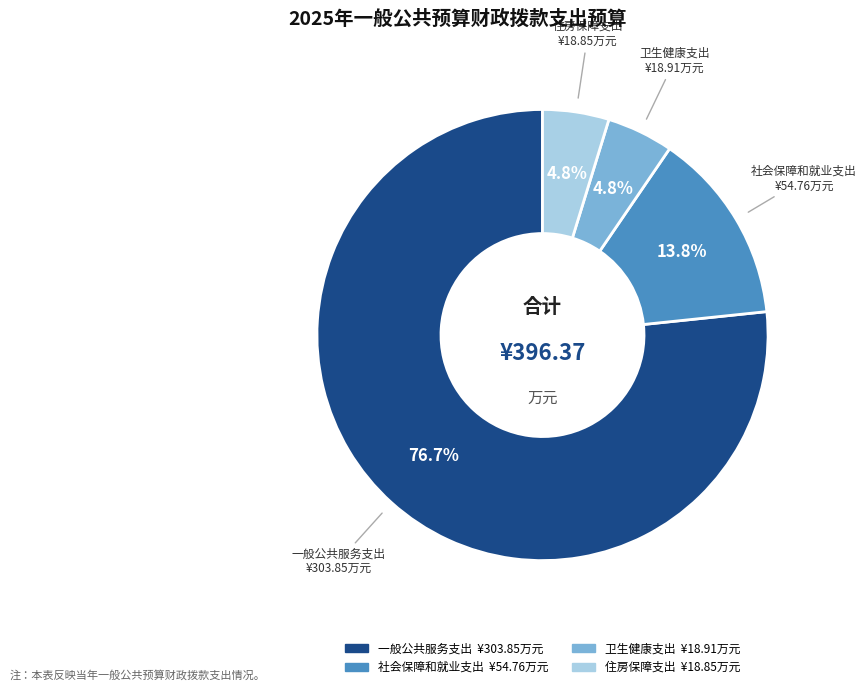

What percentage is the 社会保障和就业支出 slice, to the nearest percent?

14%